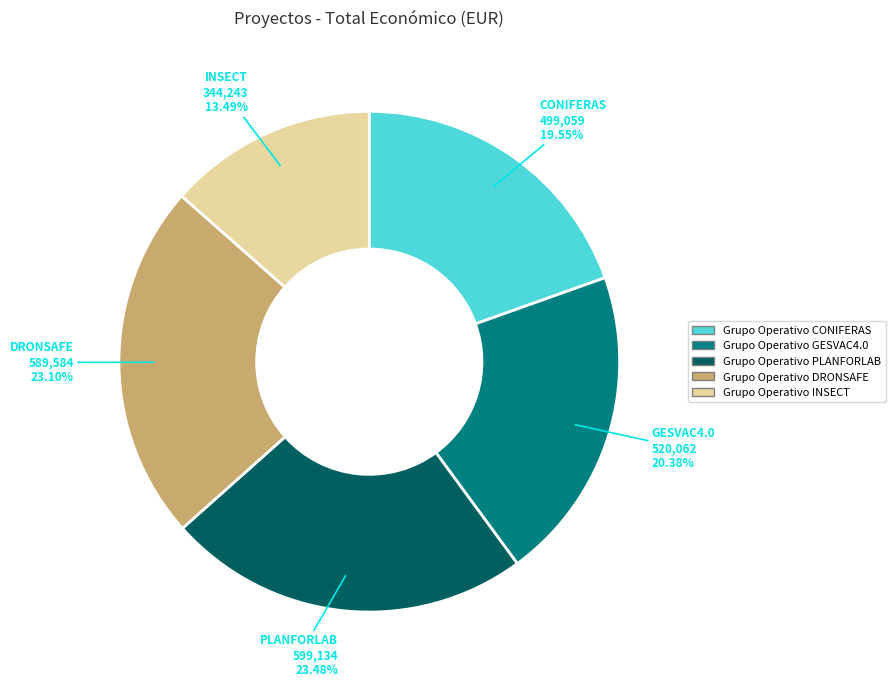

Is there a majority slice in this chart?

No